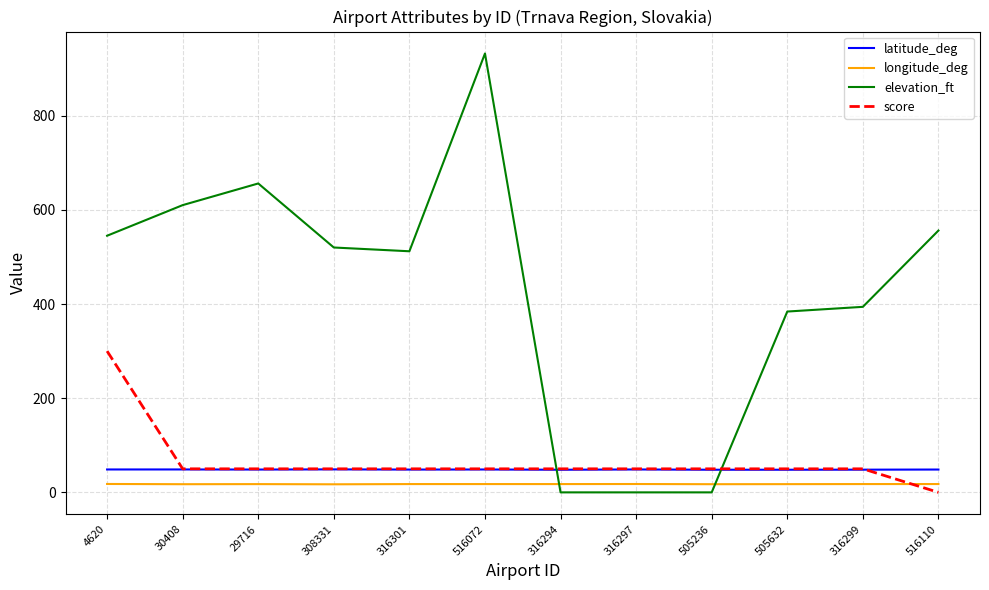

Which series has the largest range (max minus min)?

elevation_ft